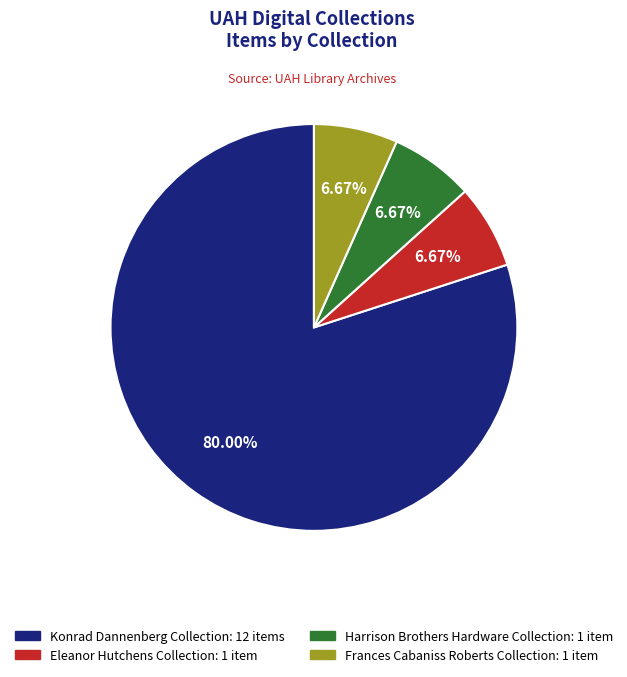

What percentage is the Harrison Brothers Hardware Collection slice, to the nearest percent?

7%